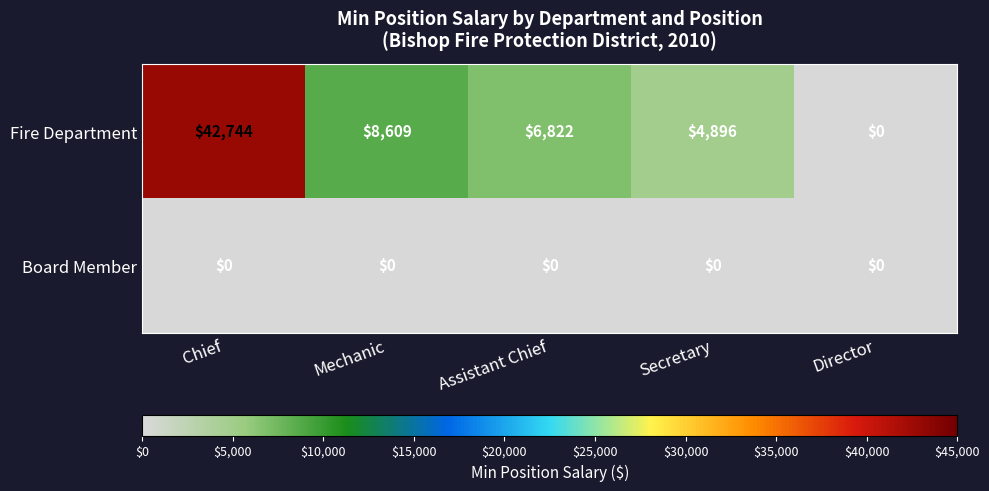

Where does the Fire Department series first go above 6822?

Chief